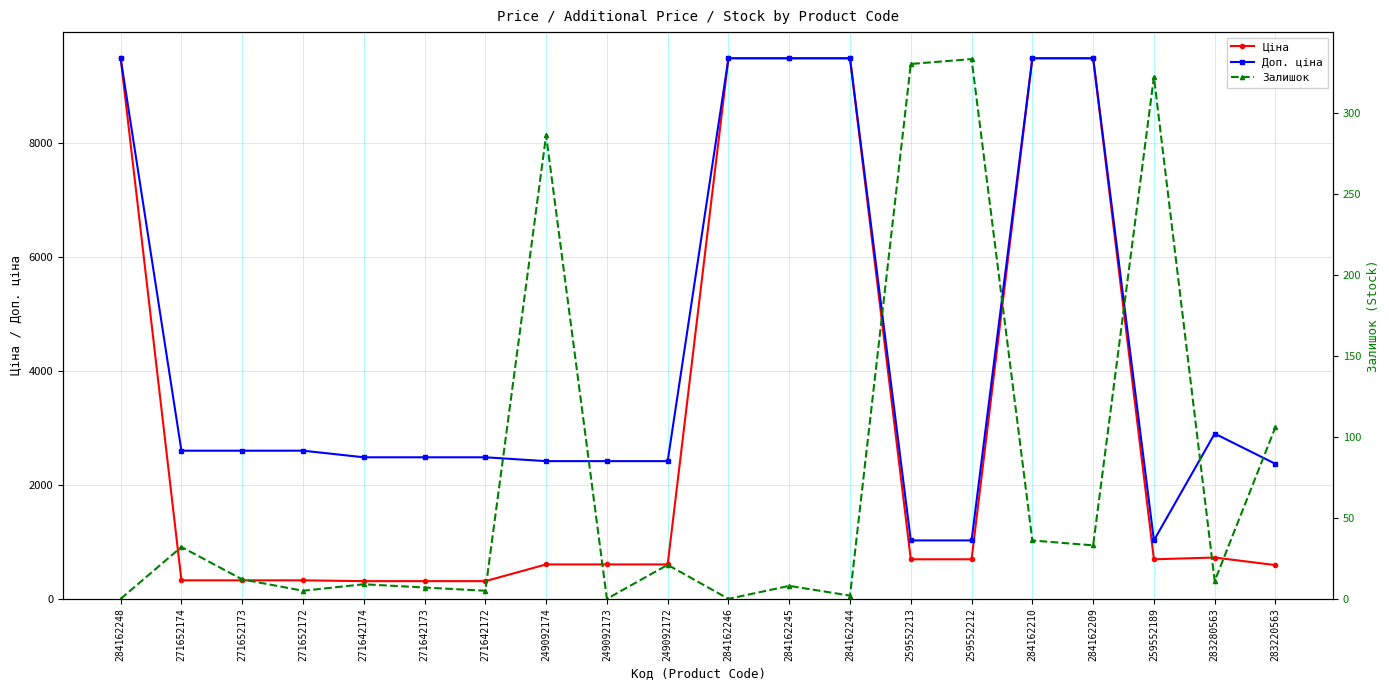

At which label is Доп. ціна closest to 5252?

283280563